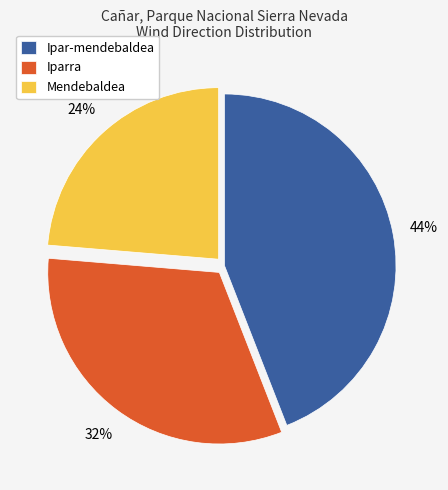

Do Iparra and Mendebaldea together represent more than half of the pie?

Yes